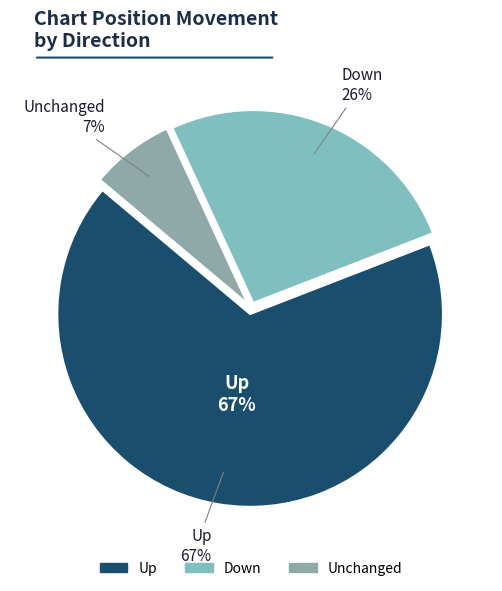

What is the change in value from up to -?

-60